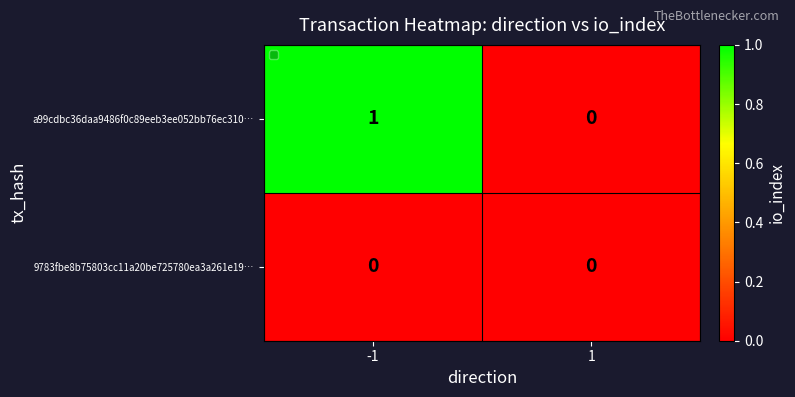

List the series in order of their peak value, lowest first.

9783fbe8b75803cc11a20be725780ea3a261e19…, a99cdbc36daa9486f0c89eeb3ee052bb76ec310…